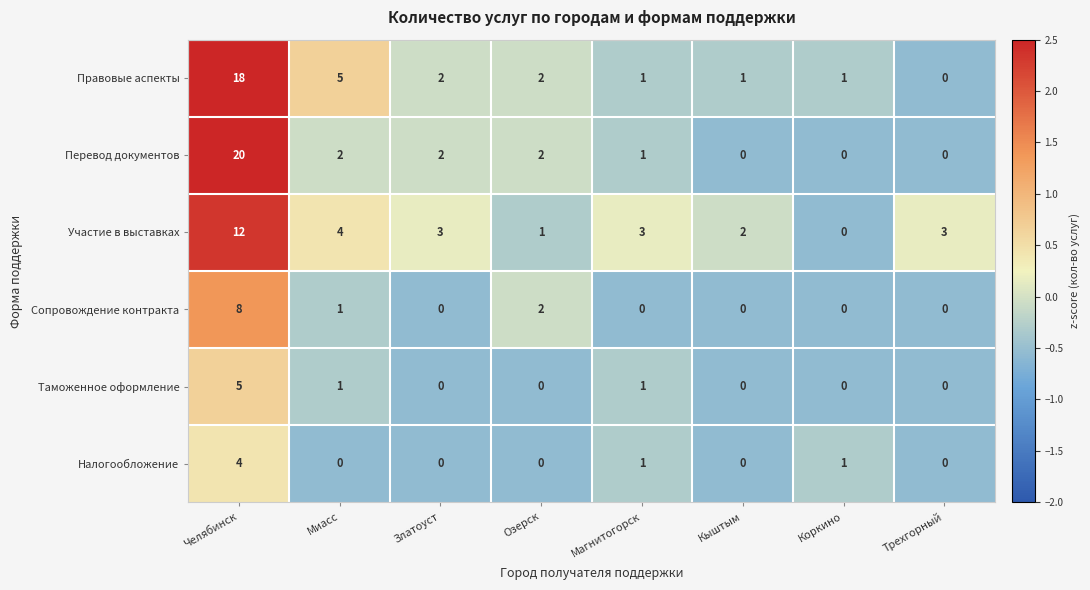

How many Таможенное оформление values are between 0 and 1?

7